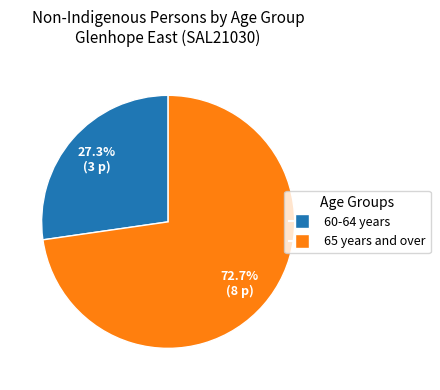

Does any single category account for the majority?

Yes